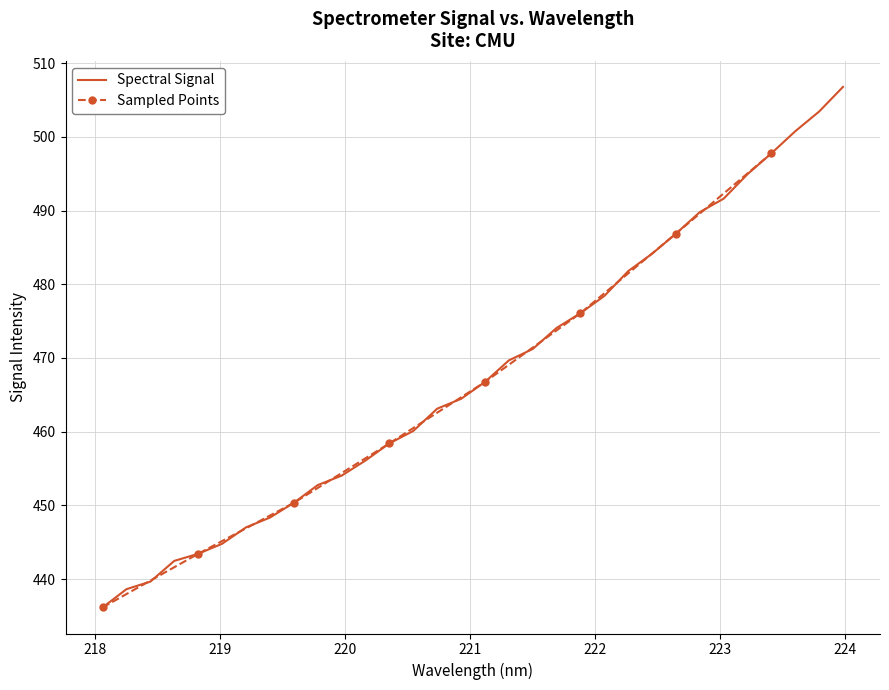

Does the chart have visible grid lines?

Yes